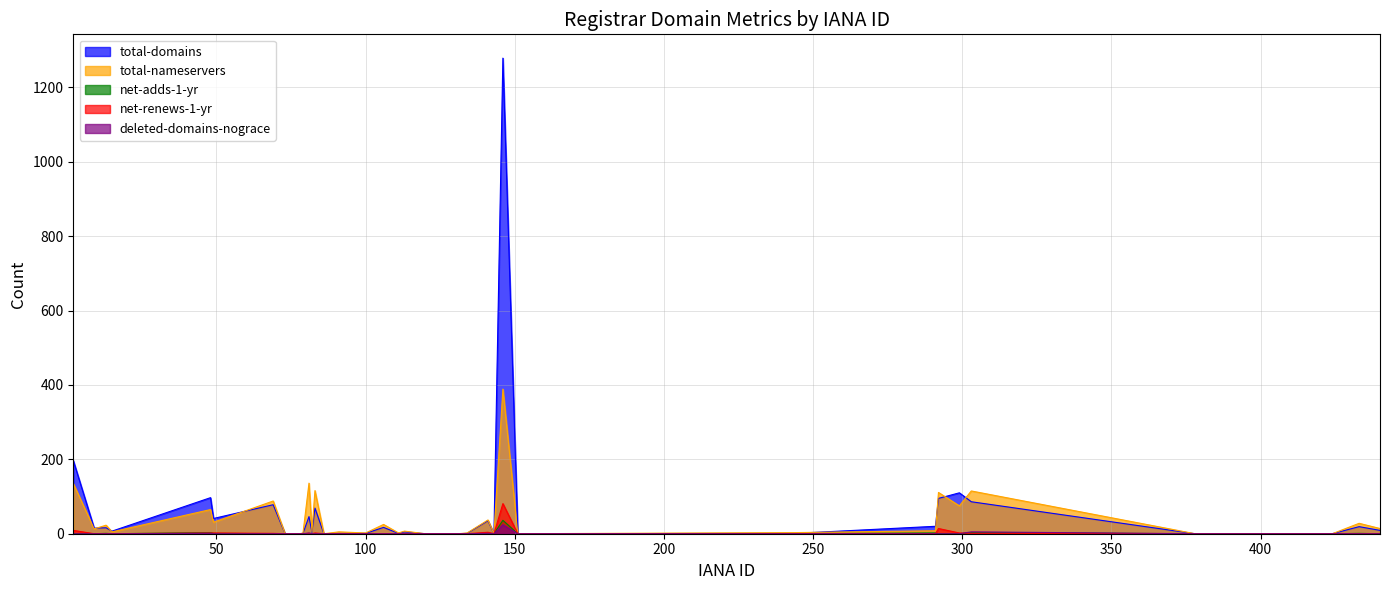

The value of total-nameservers at 291 is 2. True or false?

False